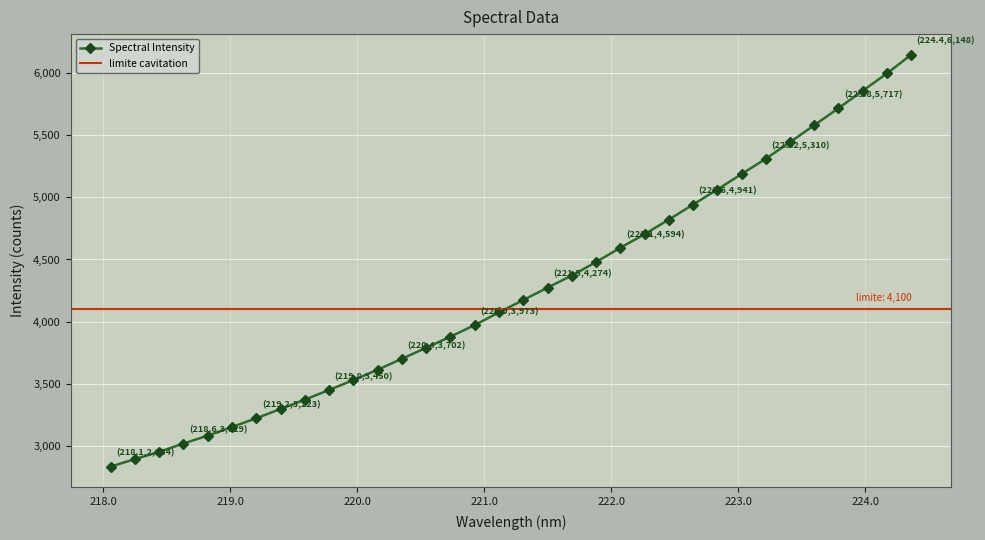

The chart shows a value of 9695.2 at 33. True or false?

False